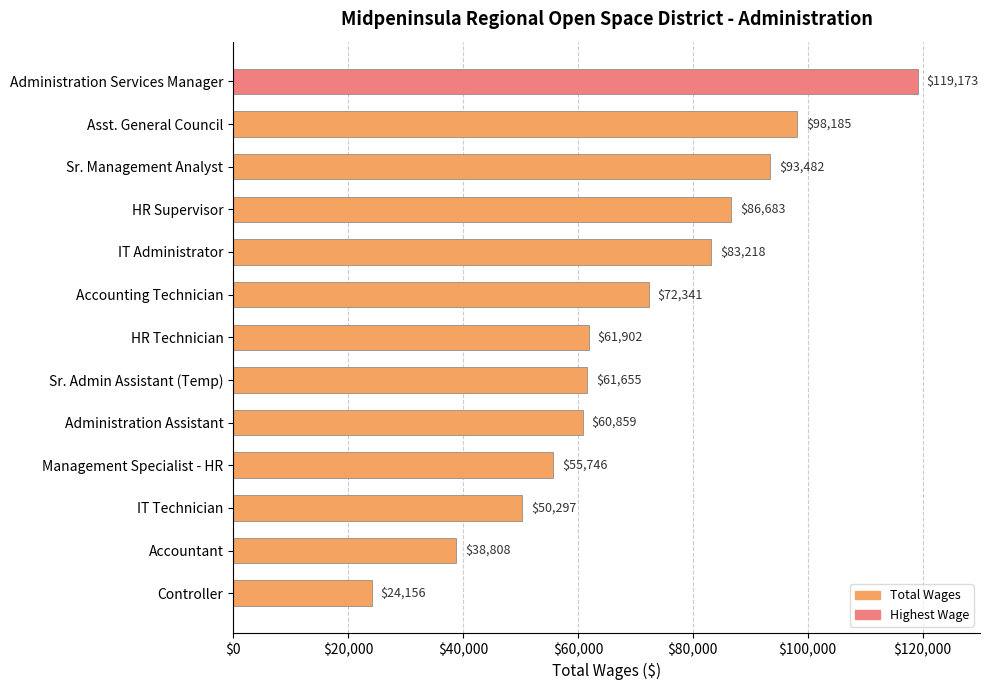

True or false: the data shows 61902 at HR Technician.

True